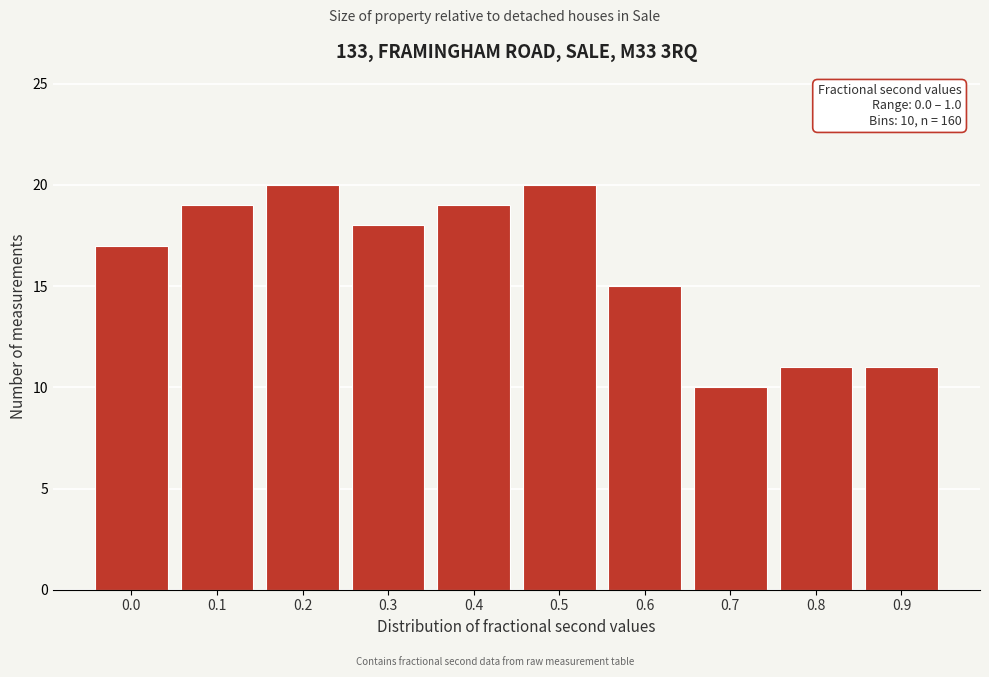

Reading right to left, list all the values displayed in this chart.

0.9=11	0.8=11	0.7=10	0.6=15	0.5=20	0.4=19	0.3=18	0.2=20	0.1=19	0.0=17